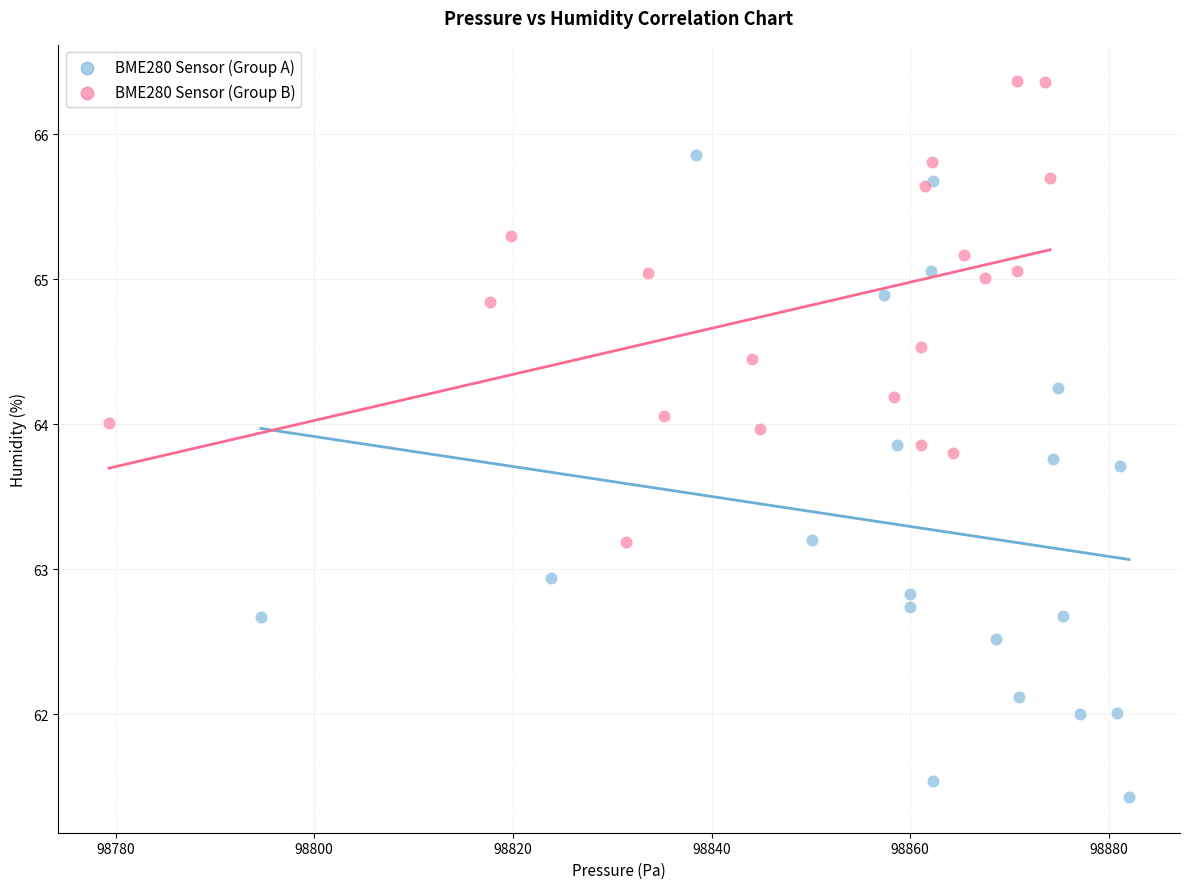

Which series contains the lowest Y value?

BME280 Sensor (Group A)